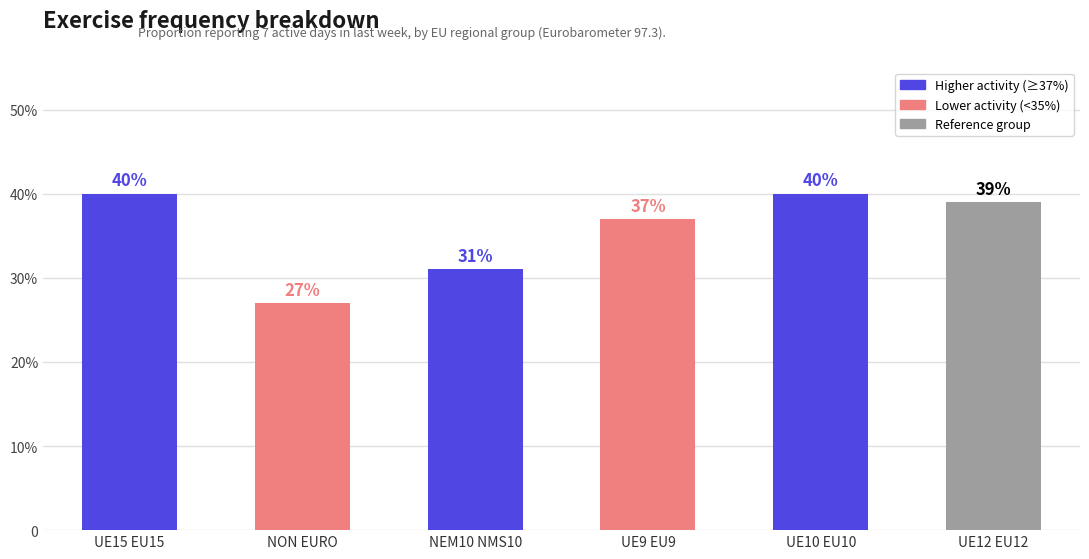

Rank the categories by value from lowest to highest.

NON EURO, NEM10 NMS10, UE9 EU9, UE12 EU12, UE15 EU15, UE10 EU10